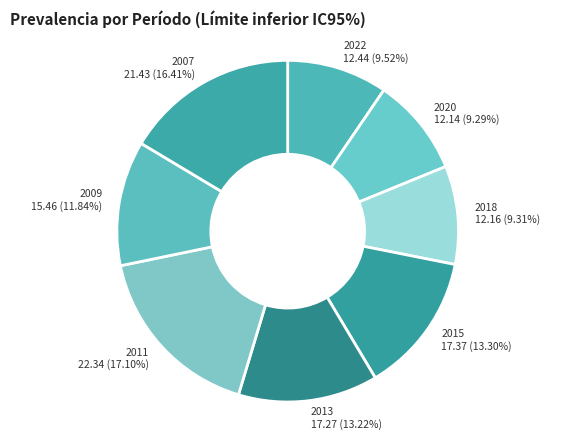

Is there any slice that represents more than half of the pie?

No